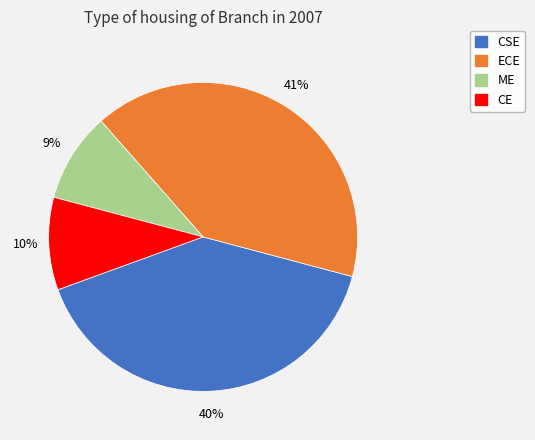

Combined, do ME and CE account for over 50%?

No